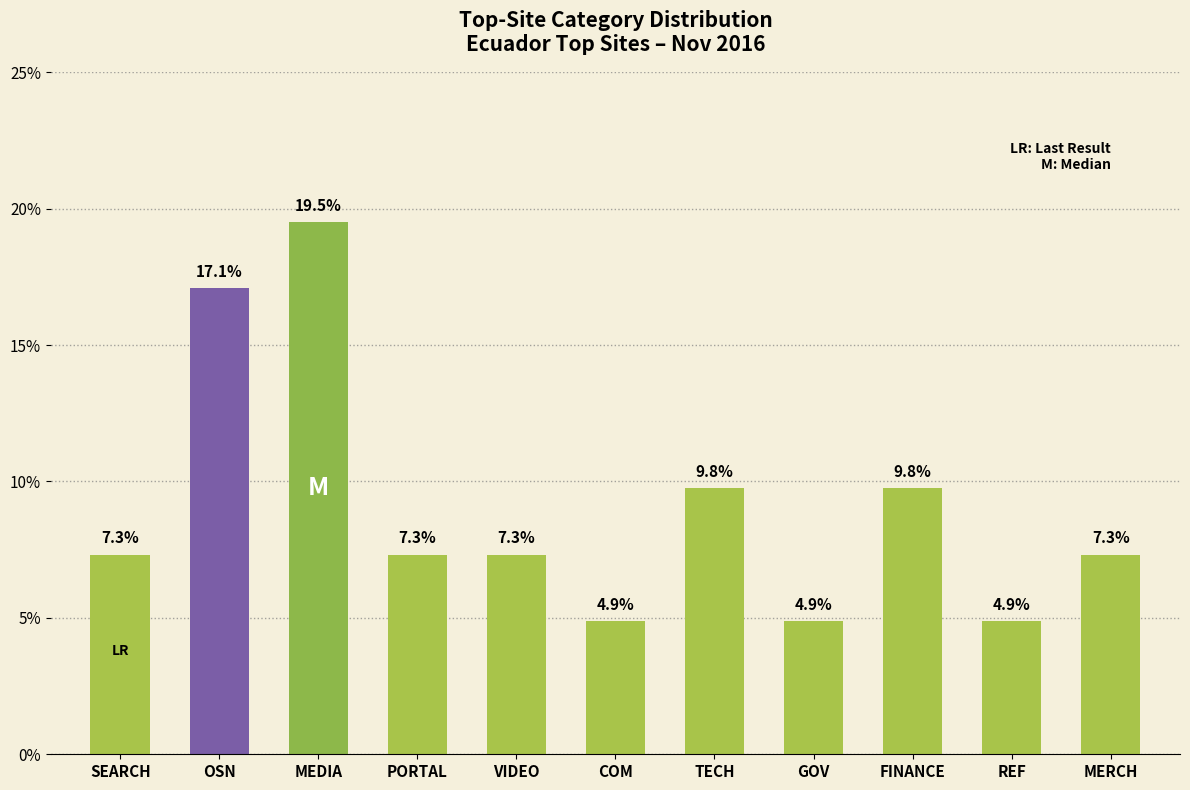

Where does the data first go above 7?

SEARCH